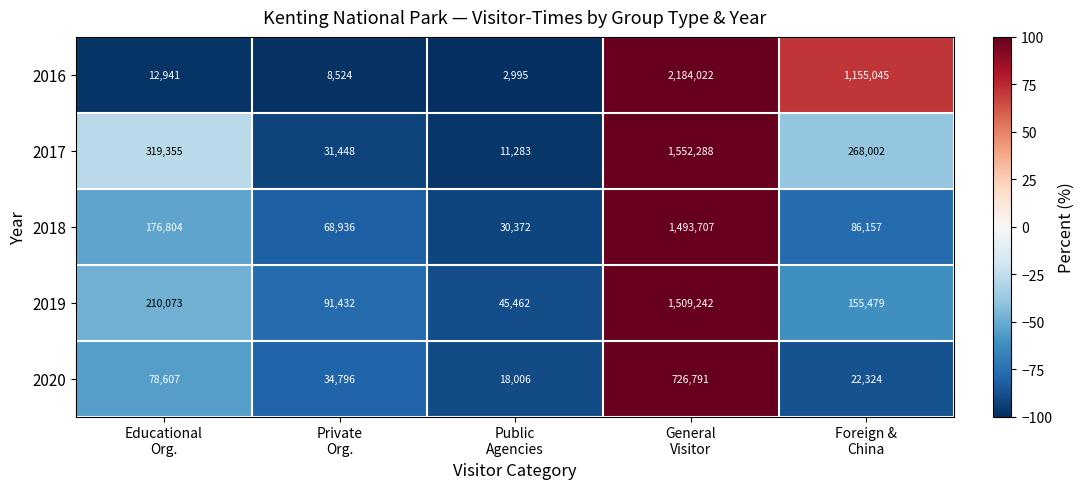

Which series has the largest range (max minus min)?

2016